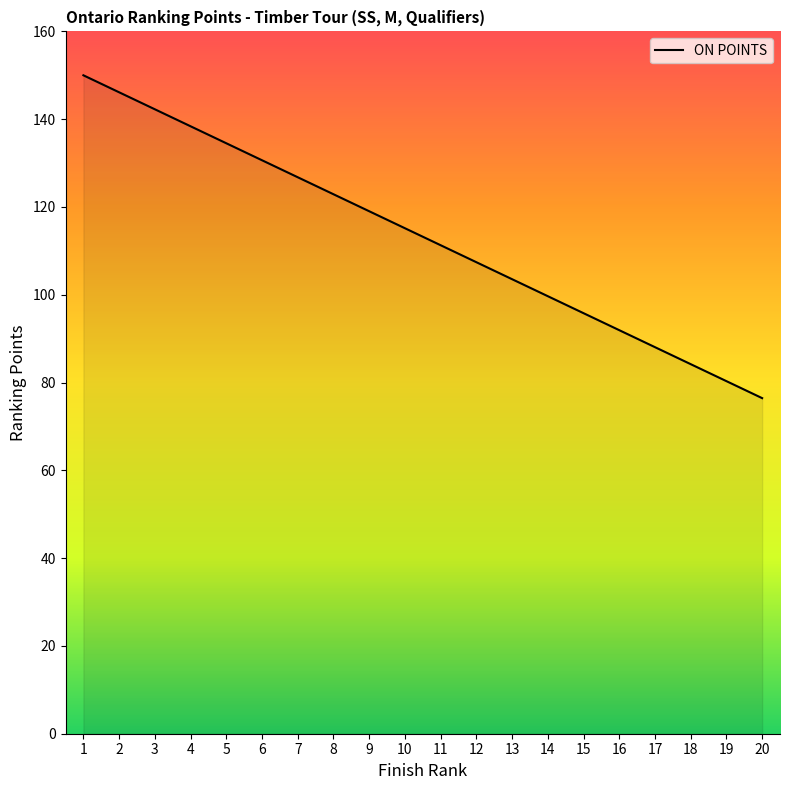

How many series are shown in this chart?

1